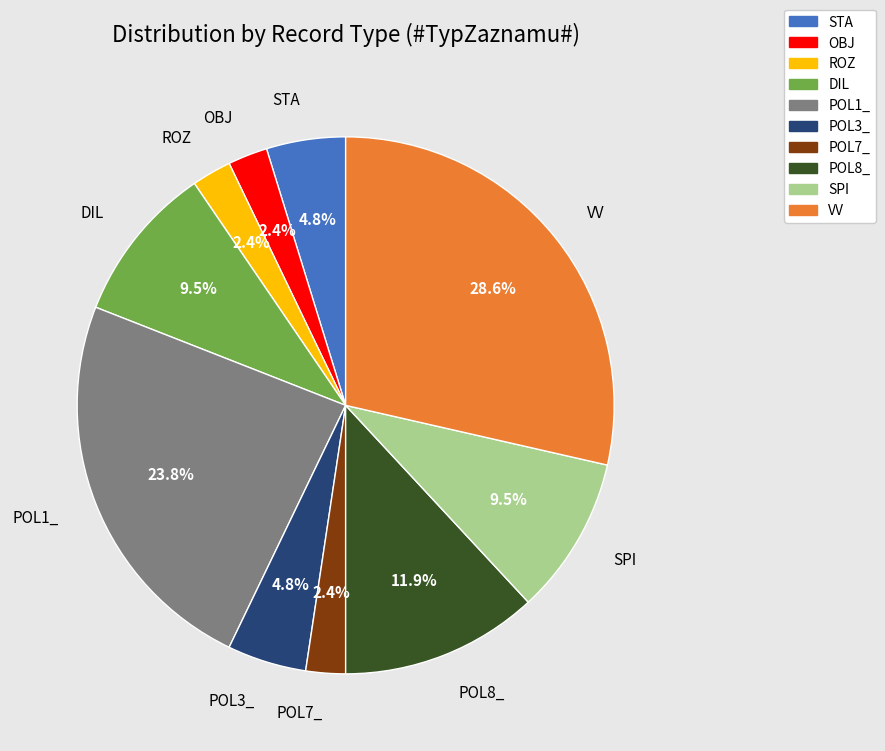

Does any single category account for the majority?

No